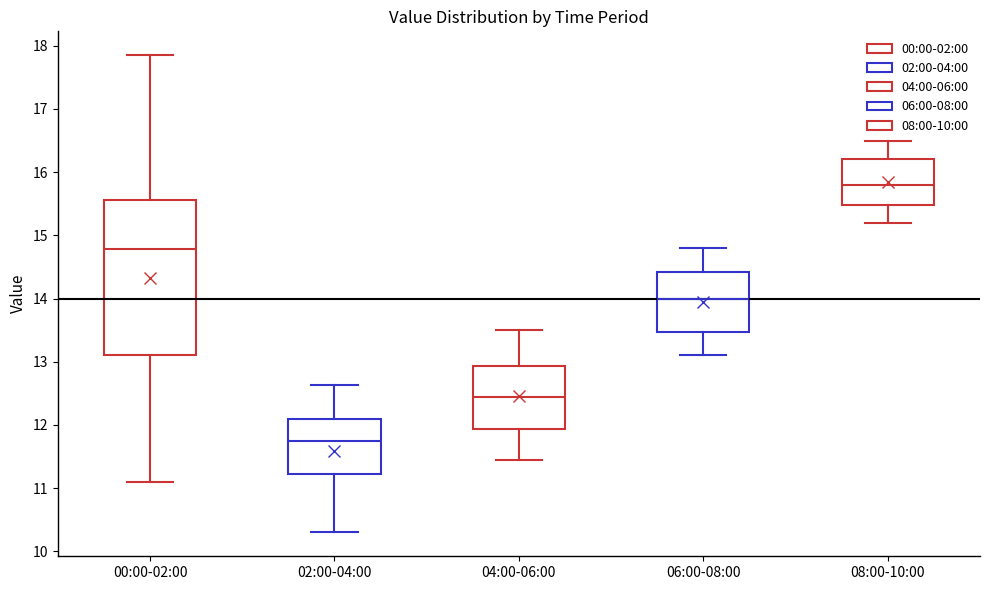

Reading left to right, transcribe this box plot: for each box, give where its median line is, the range the box spans, and where its two whiskers end, as read against the y-axis. The values are not printed on the chart, so give them approximately, as read against the axis.

00:00-02:00: median 14.8, box 13.1 to 15.6, whiskers 11.1 to 17.9
02:00-04:00: median 11.7, box 11.2 to 12.1, whiskers 10.3 to 12.6
04:00-06:00: median 12.5, box 11.9 to 12.9, whiskers 11.5 to 13.5
06:00-08:00: median 14.0, box 13.5 to 14.4, whiskers 13.1 to 14.8
08:00-10:00: median 15.8, box 15.5 to 16.2, whiskers 15.2 to 16.5